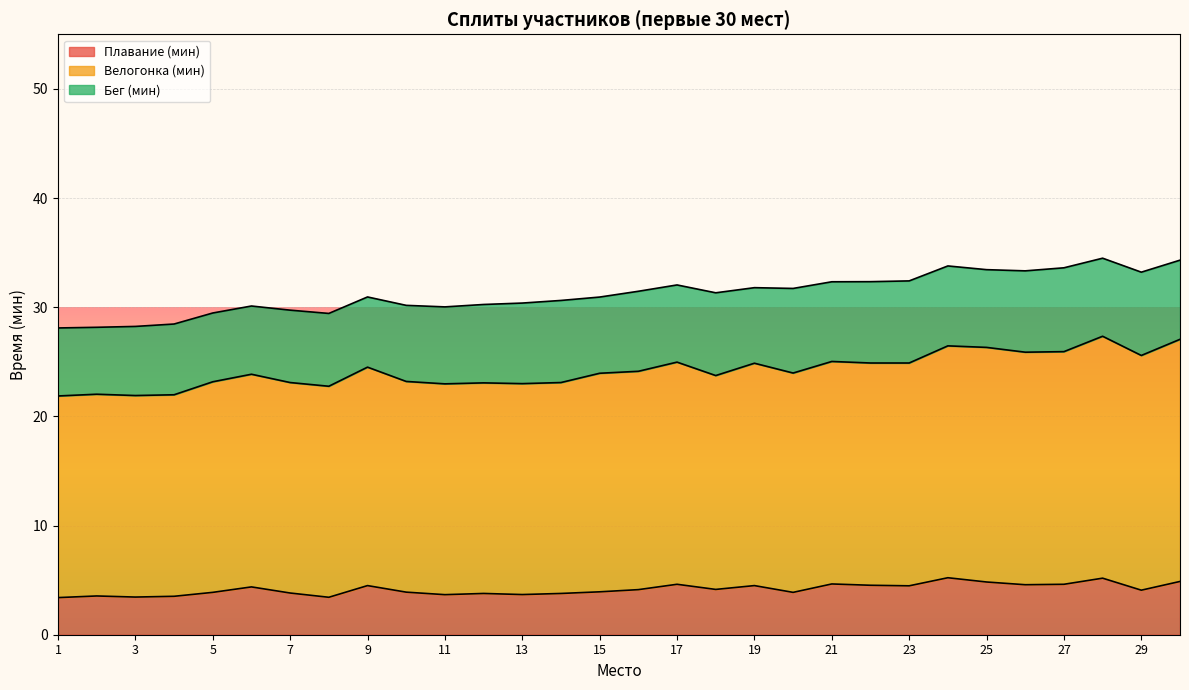

What is the difference between the maximum and minimum values in the Плавание (мин) series?

1.8